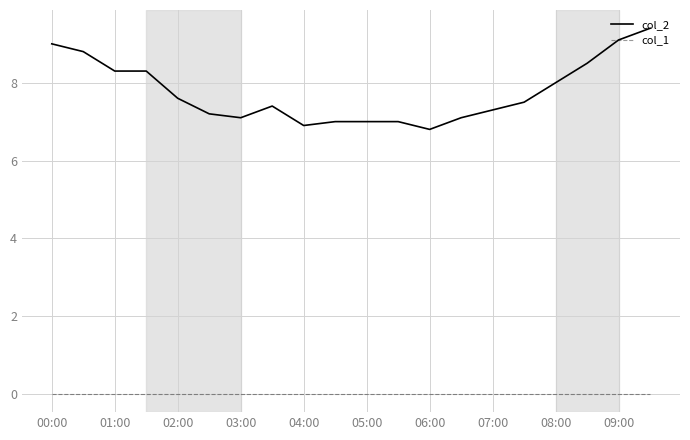

Reading right to left, extract all data points from this chart.

col_2: 9.4	9.1	8.5	8.0	7.5	7.3	7.1	6.8	7.0	7.0	7.0	6.9	7.4	7.1	7.2	7.6	8.3	8.3	8.8	9.0
col_1: 0.0	0.0	0.0	0.0	0.0	0.0	0.0	0.0	0.0	0.0	0.0	0.0	0.0	0.0	0.0	0.0	0.0	0.0	0.0	0.0